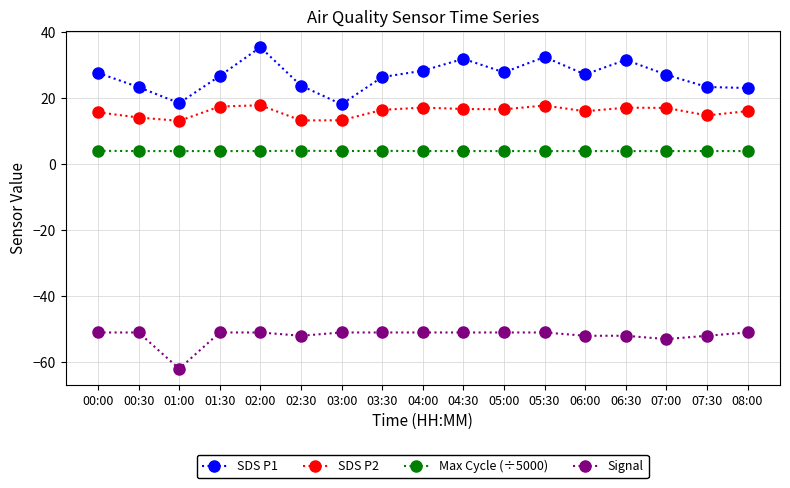

Is the value of SDS P1 at 08:00 greater than the value of Signal at 03:00?

Yes